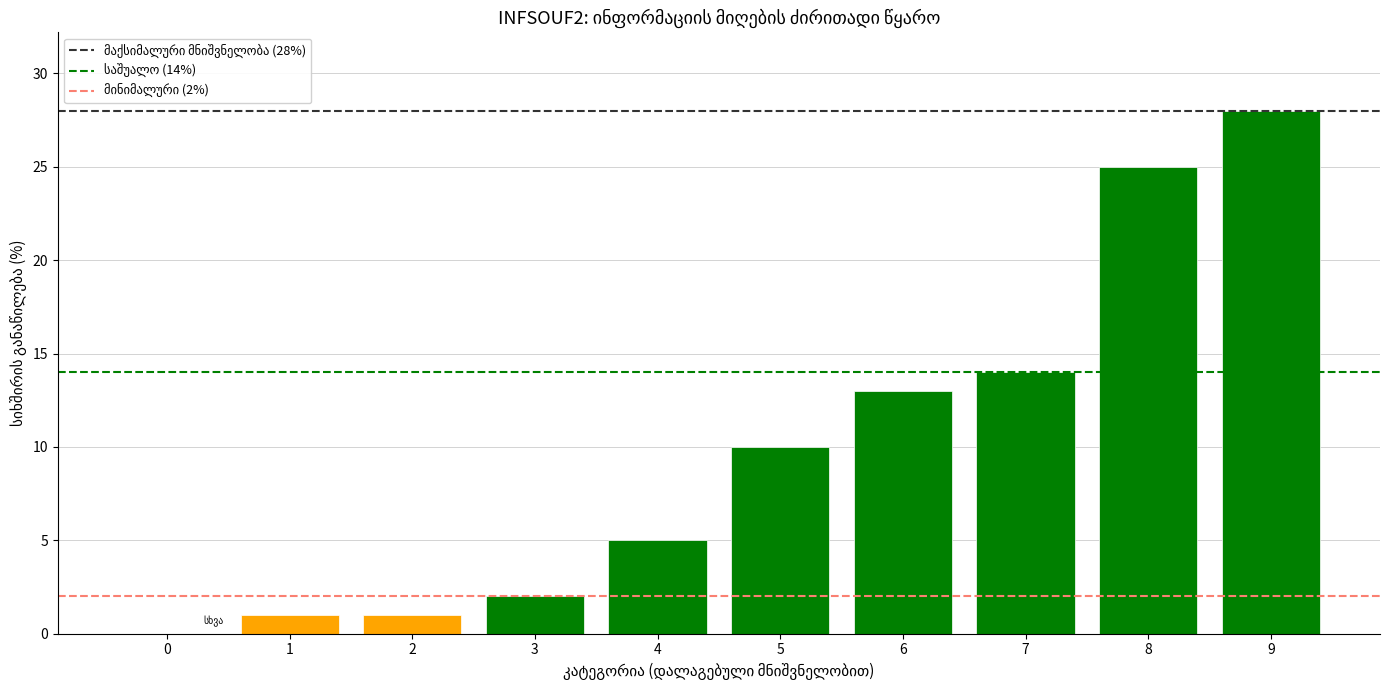

At which category does the chart reach its peak across all series?

9